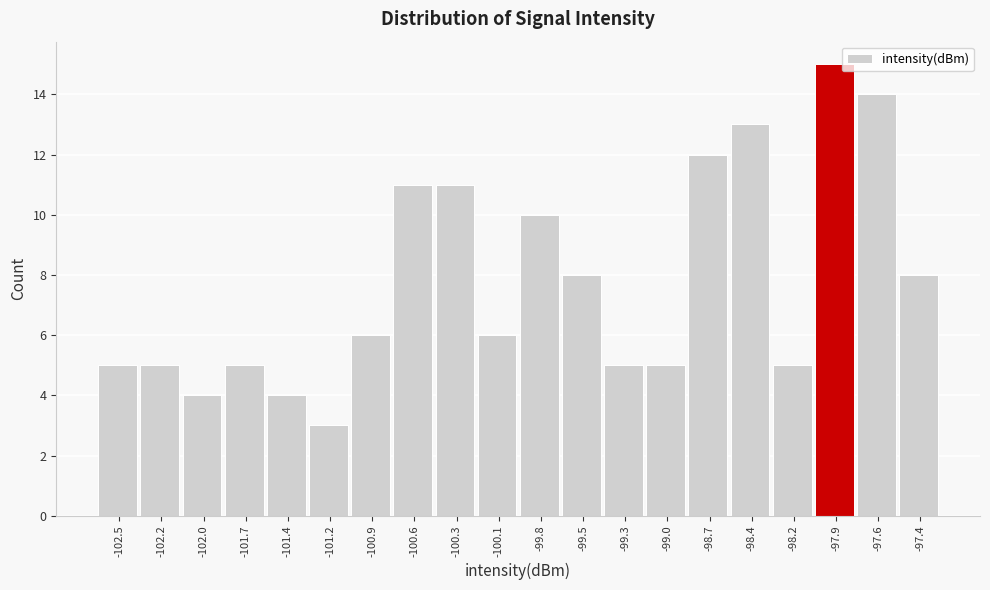

Reading right to left, list all the values displayed in this chart.

8	14	15	5	13	12	5	5	8	10	6	11	11	6	3	4	5	4	5	5